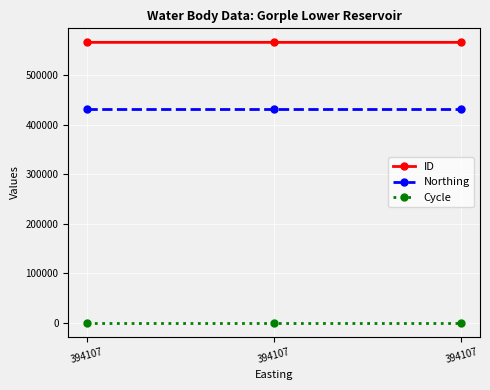

Is this an area chart (filled region under the line)?

No